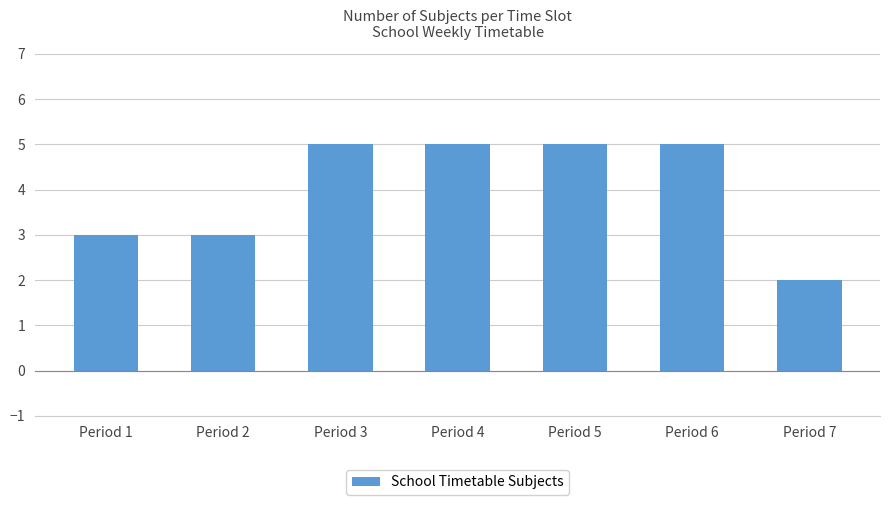

What is the ratio of the value at Period 5 to the value at Period 2?

1.7